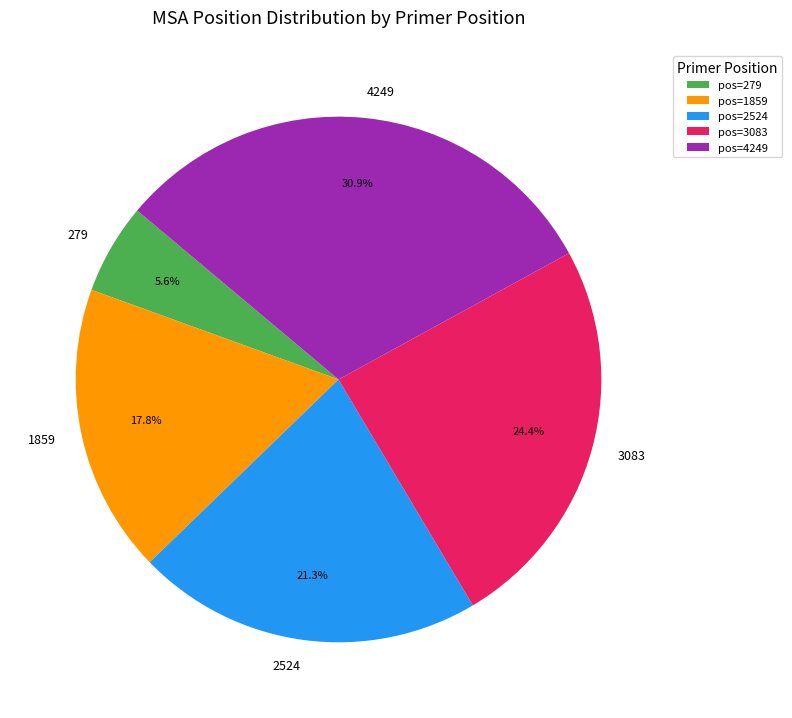

Count the number of slices in the pie.

5